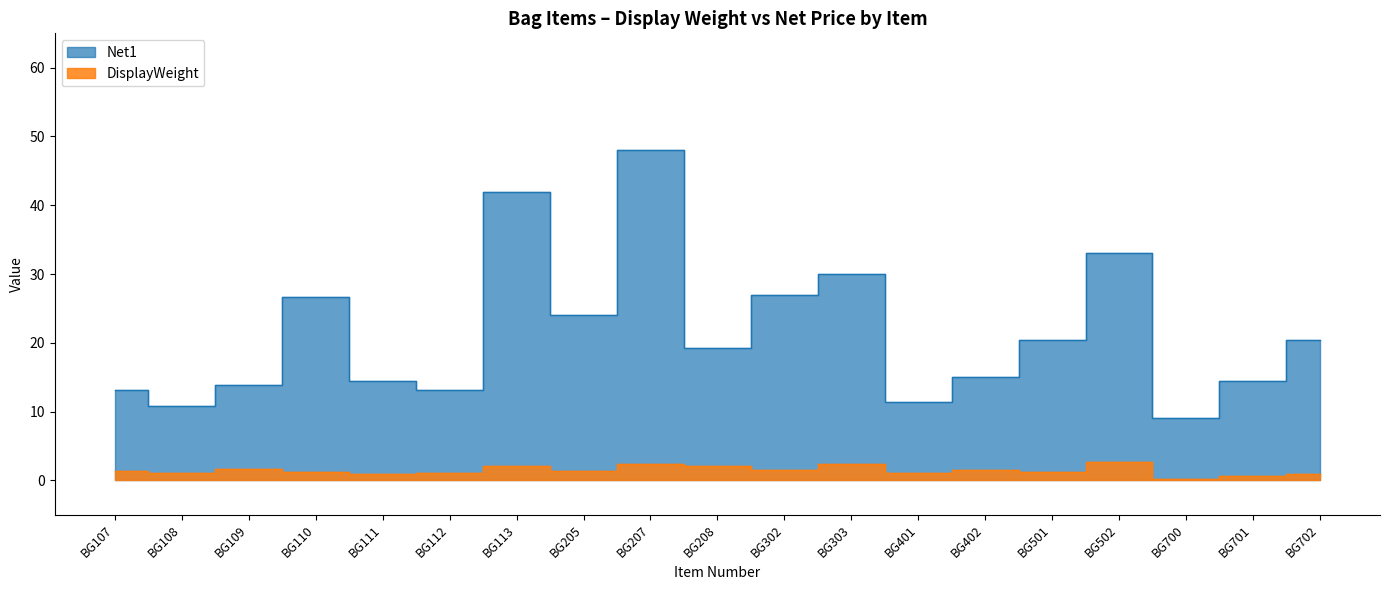

List the labels in order of Net1 value, largest first.

BG207, BG113, BG502, BG303, BG302, BG110, BG205, BG501, BG702, BG208, BG402, BG111, BG701, BG109, BG107, BG112, BG401, BG108, BG700